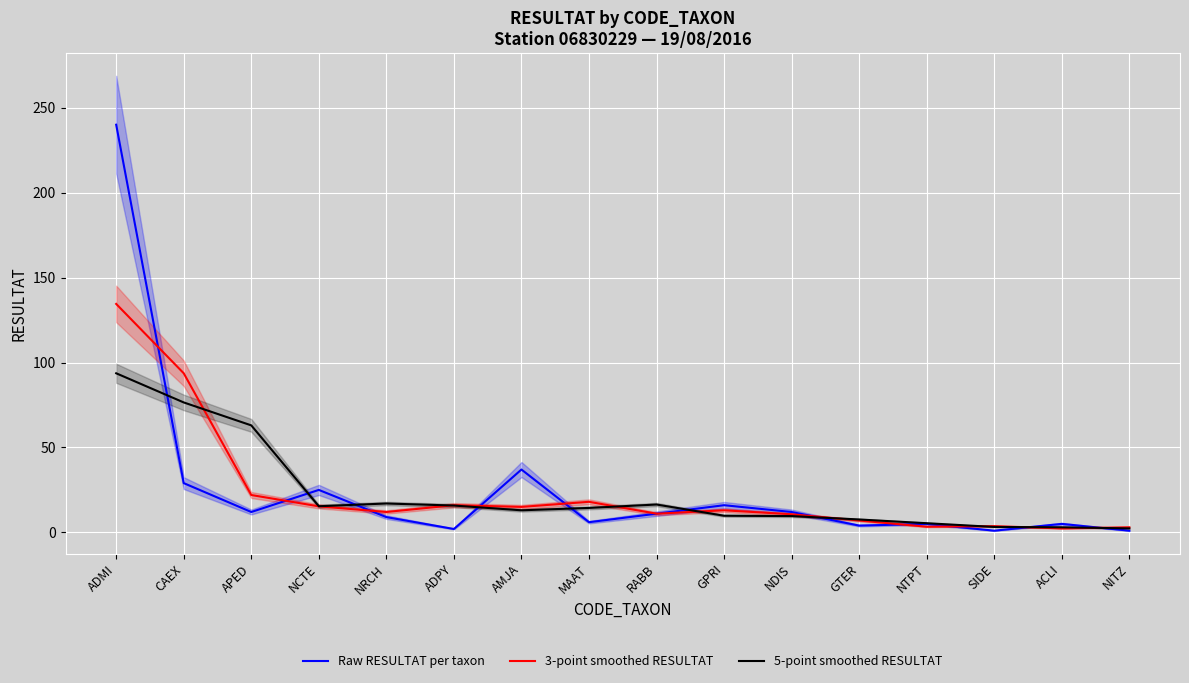

Does the chart display data point markers on the line(s)?

No